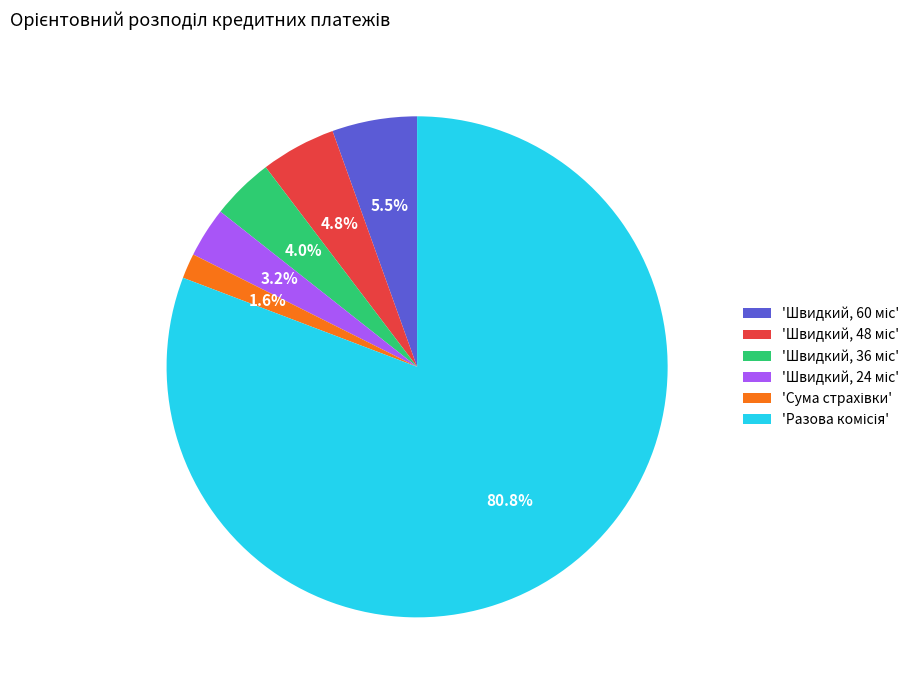

Is there any slice that represents more than half of the pie?

Yes